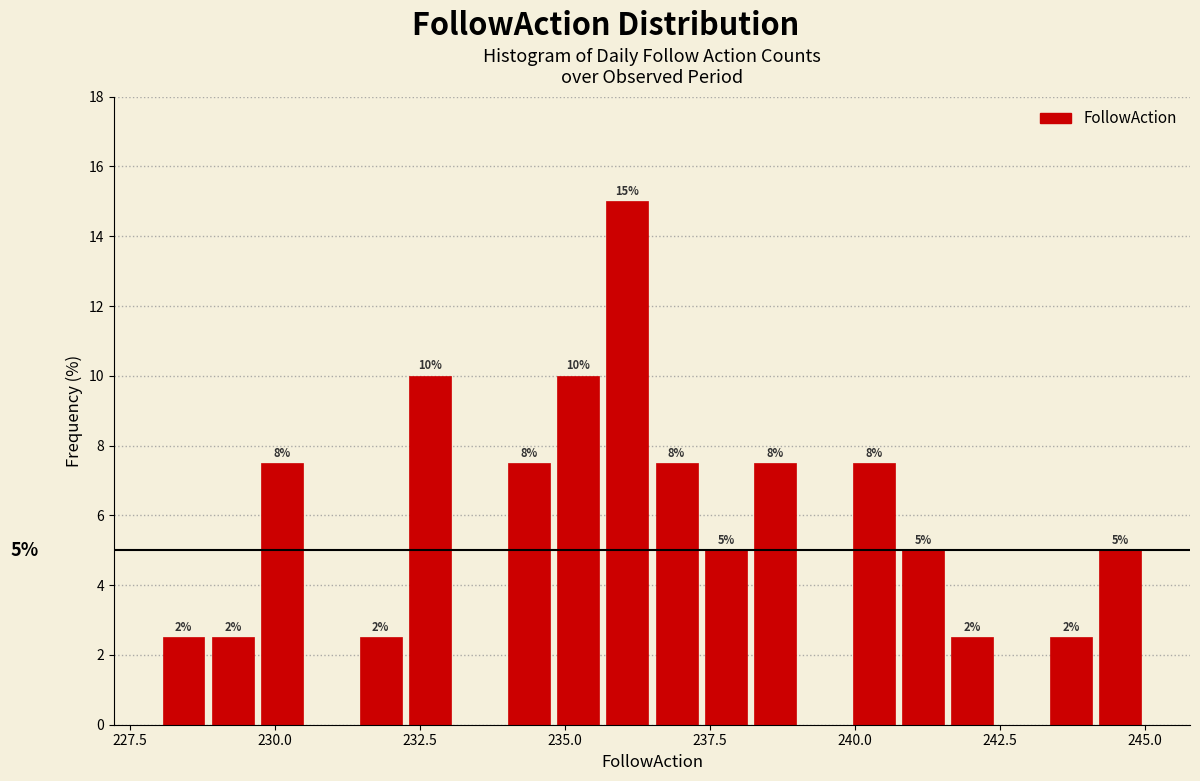

Read against the x-axis, roughly where is the centre of the tallest bar?

236.0